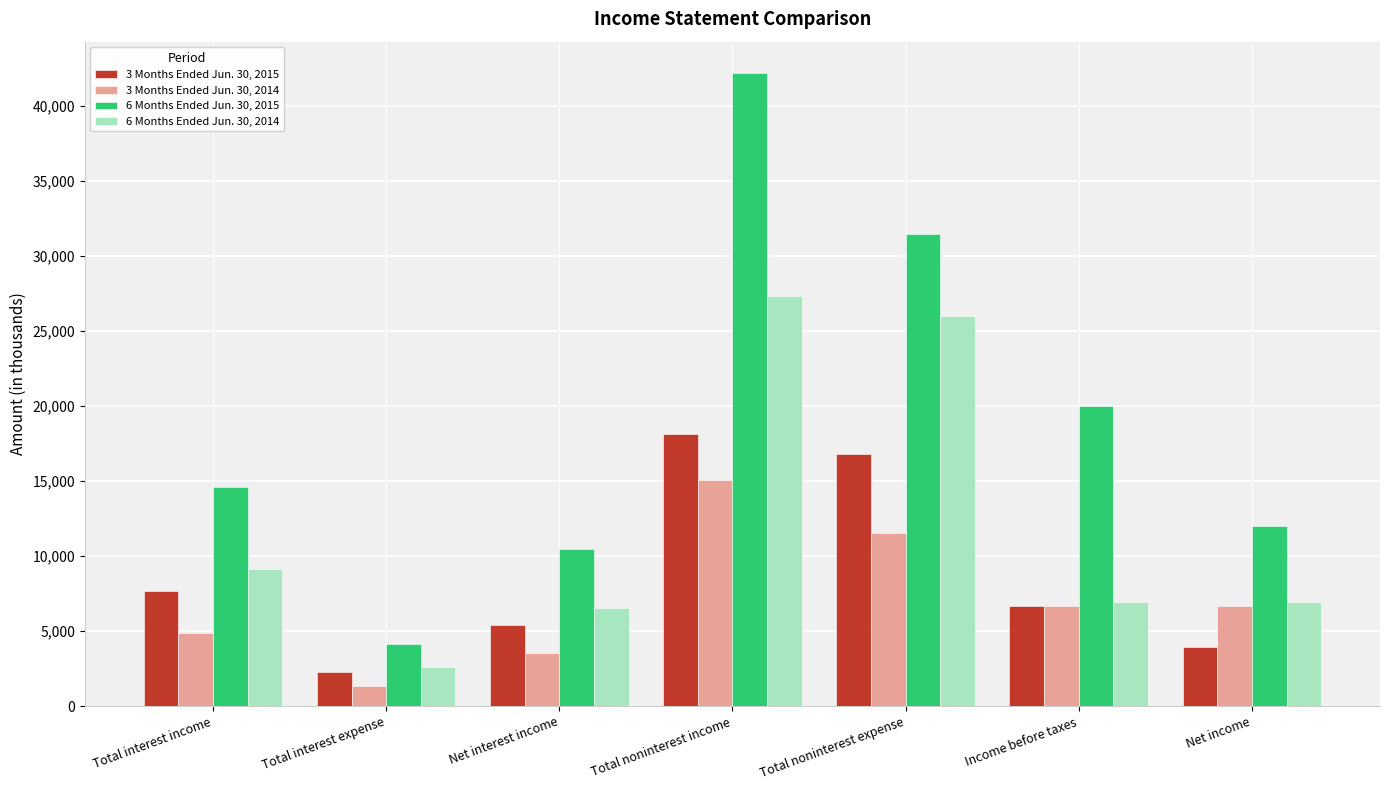

Is the value of 6 Months Ended Jun. 30, 2014 at Total noninterest income greater than the value of 3 Months Ended Jun. 30, 2014 at Total noninterest income?

Yes